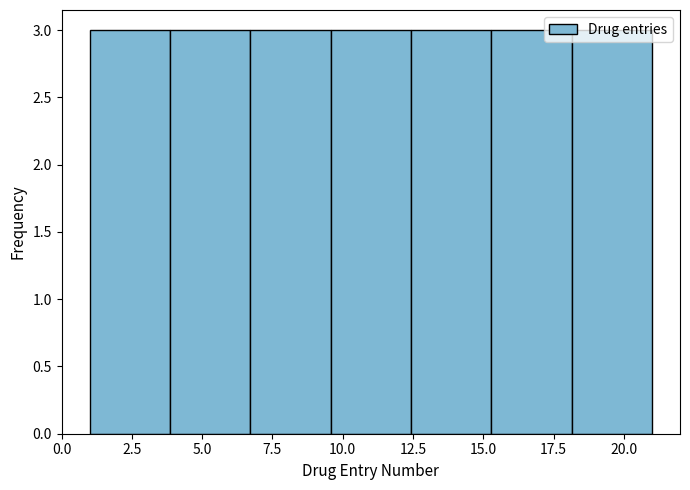

Reading left to right, transcribe this chart: for each bar, give the range it covers on the x-axis and its height. Neither the bar edges nor the heights are printed on the chart, so give them approximately, as read against the axes.

1.0 to 4.0: 3
4.0 to 6.5: 3
6.5 to 9.5: 3
9.5 to 12.5: 3
12.5 to 15.5: 3
15.5 to 18.0: 3
18.0 to 21.0: 3